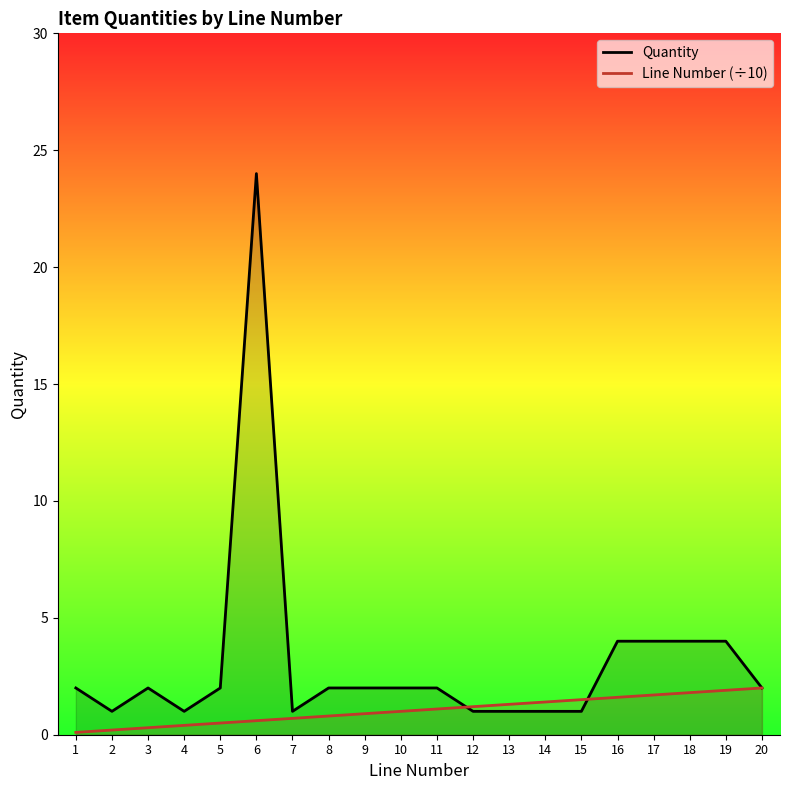

How many data points in Line Number (÷10) are above 1?

10